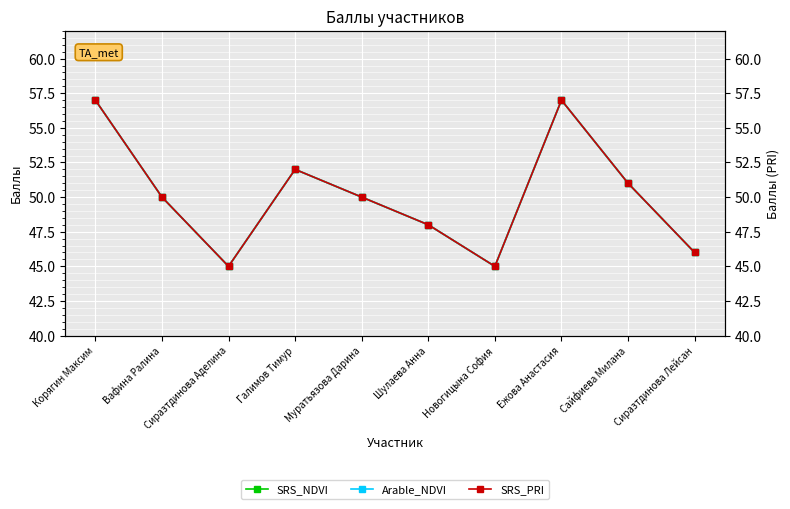

At which category does Arable_NDVI reach its first local peak?

Галимов Тимур